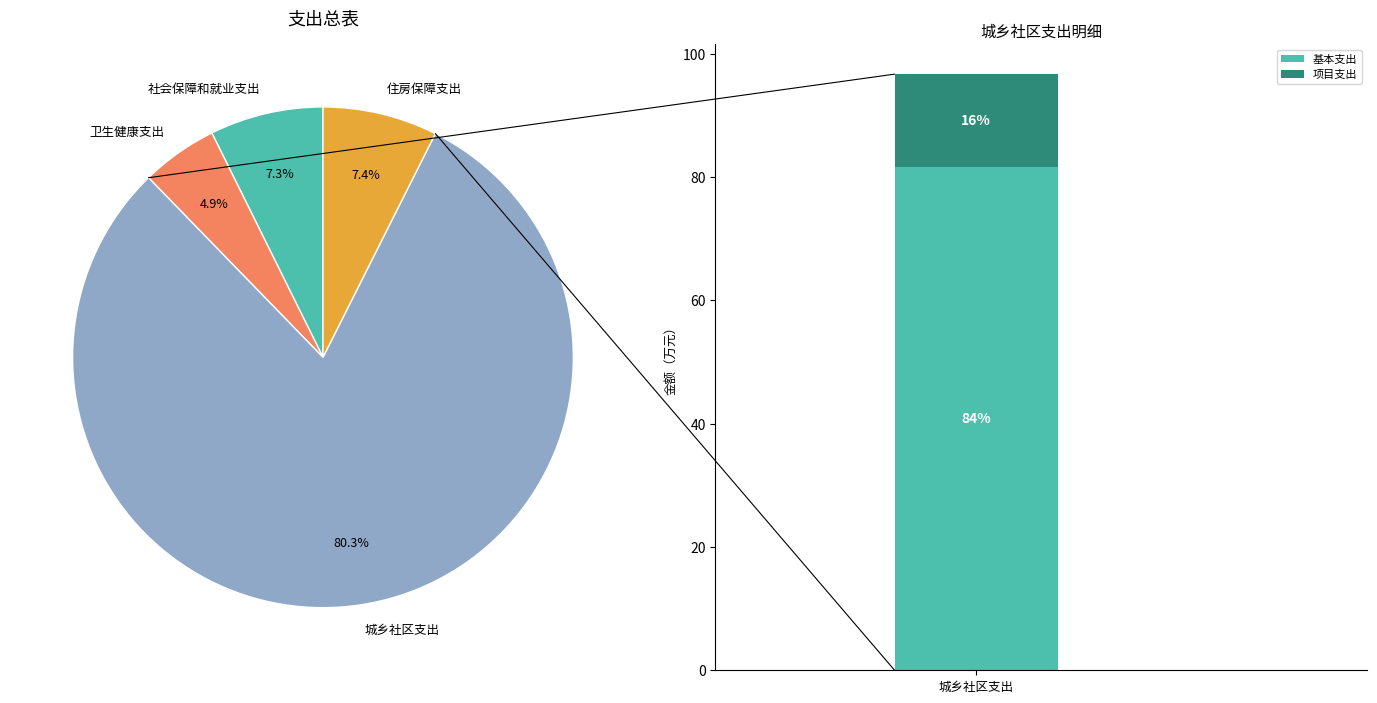

To the nearest percent, what is the difference between the largest and smallest slice percentages?

75%